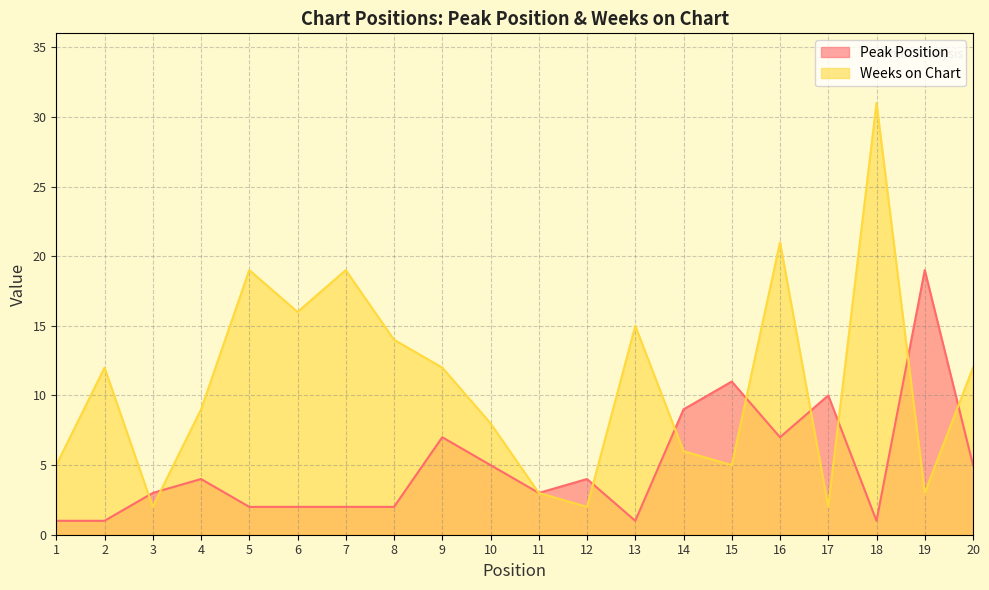

True or false: Peak Position has a value of 3 at 11.

True